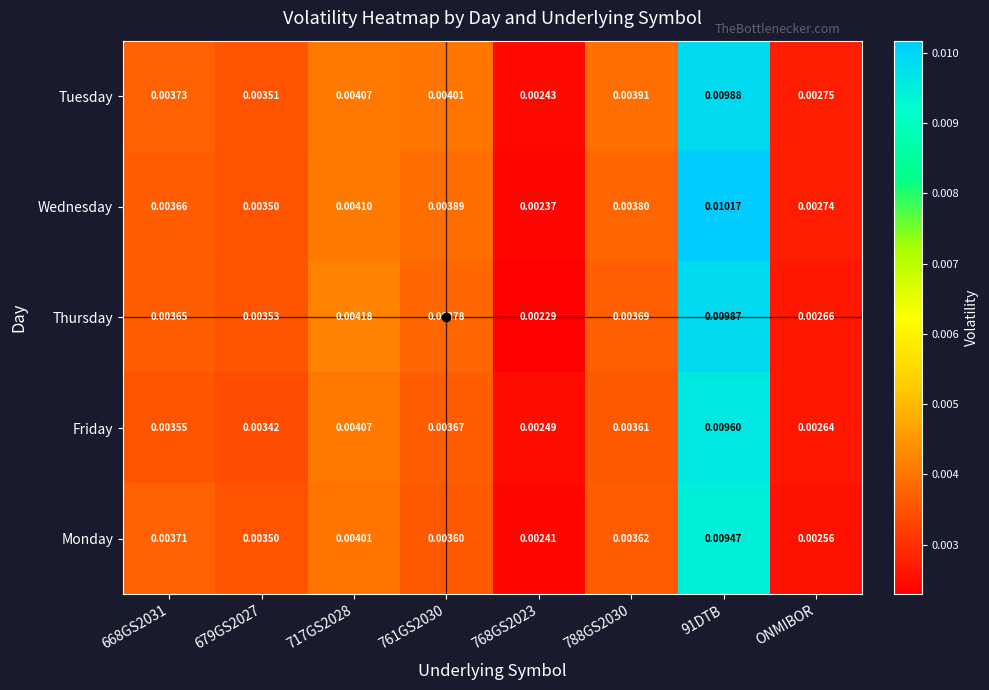

Is the value of Wednesday at 788GS2030 greater than the value of Friday at 788GS2030?

Yes